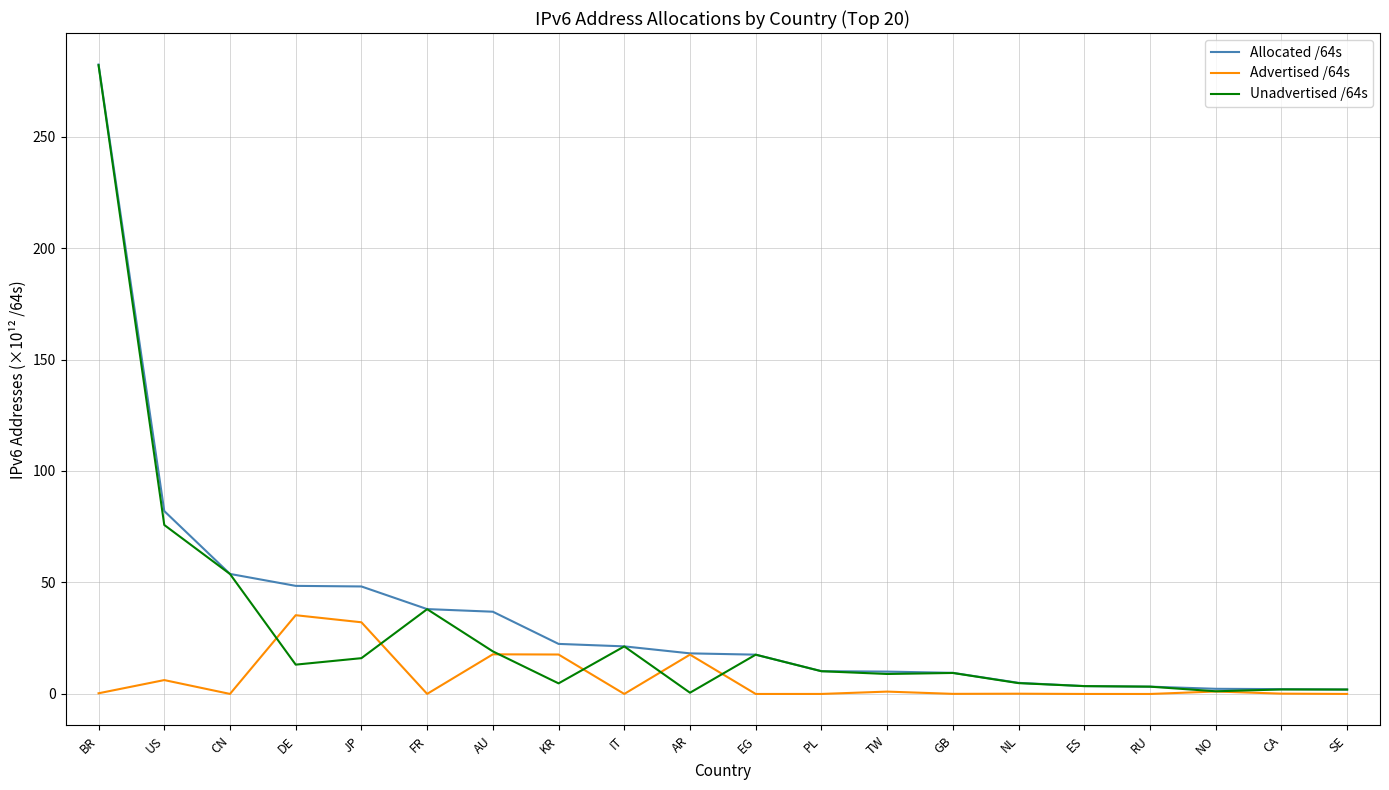

Which series changed the most between FR and GB?

Unadvertised /64s